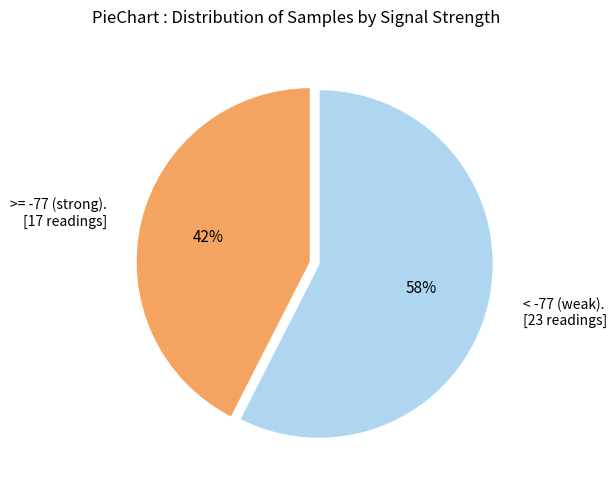

Which category accounts for the majority?

< -77 (weak). [23 readings]